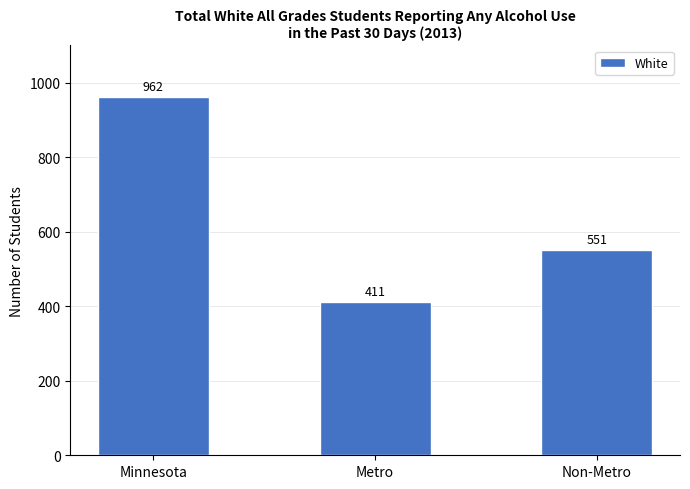

List the labels in order of value, largest first.

Minnesota, Non-Metro, Metro